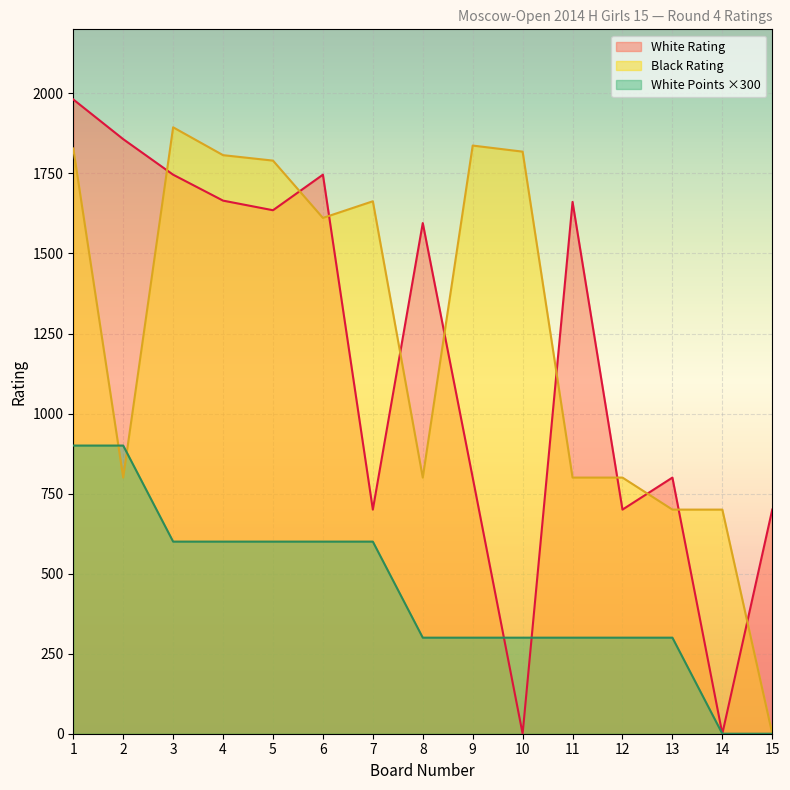

Which series has the largest range (max minus min)?

White Rating